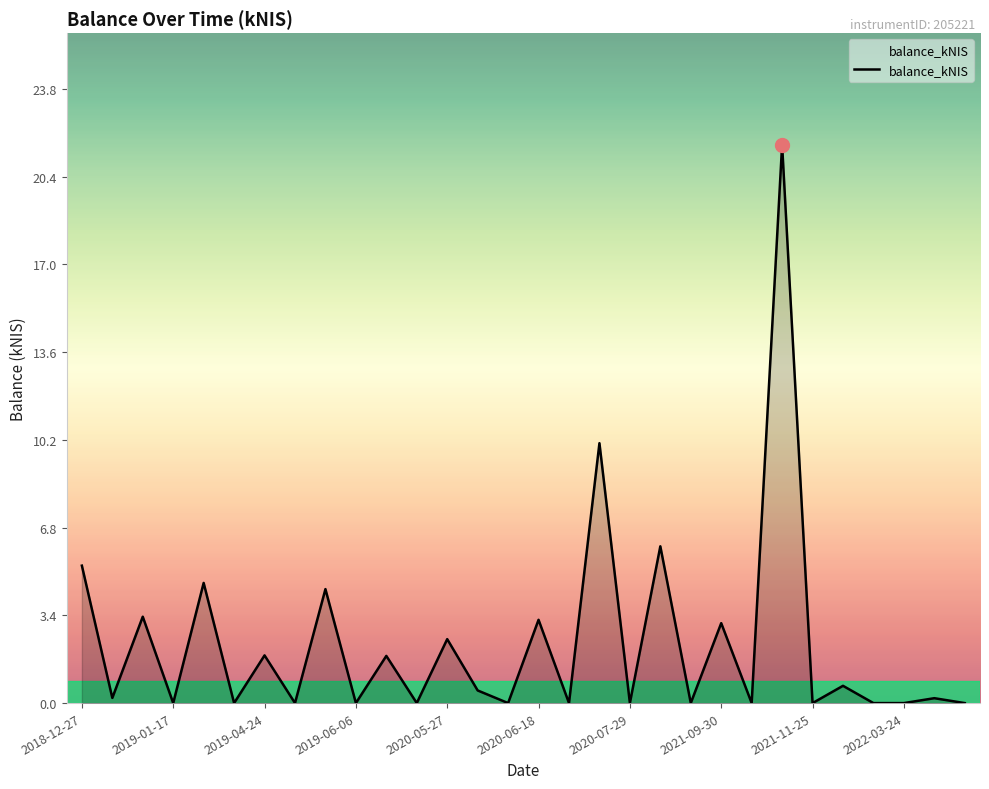

How many series are shown in this chart?

1